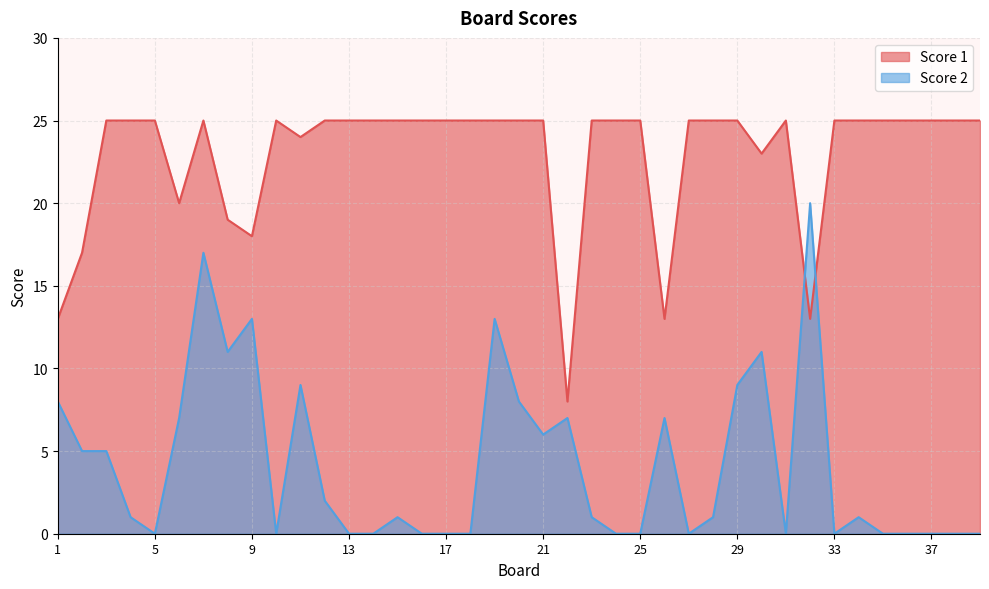

Which series has the widest spread of values?

Score 2